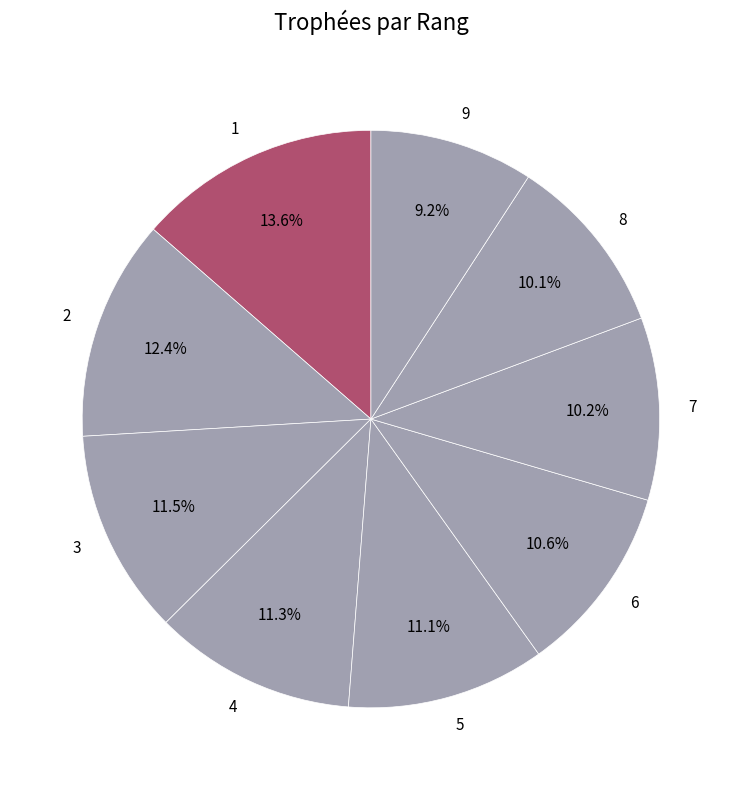

What is the smallest slice in the pie chart?

9